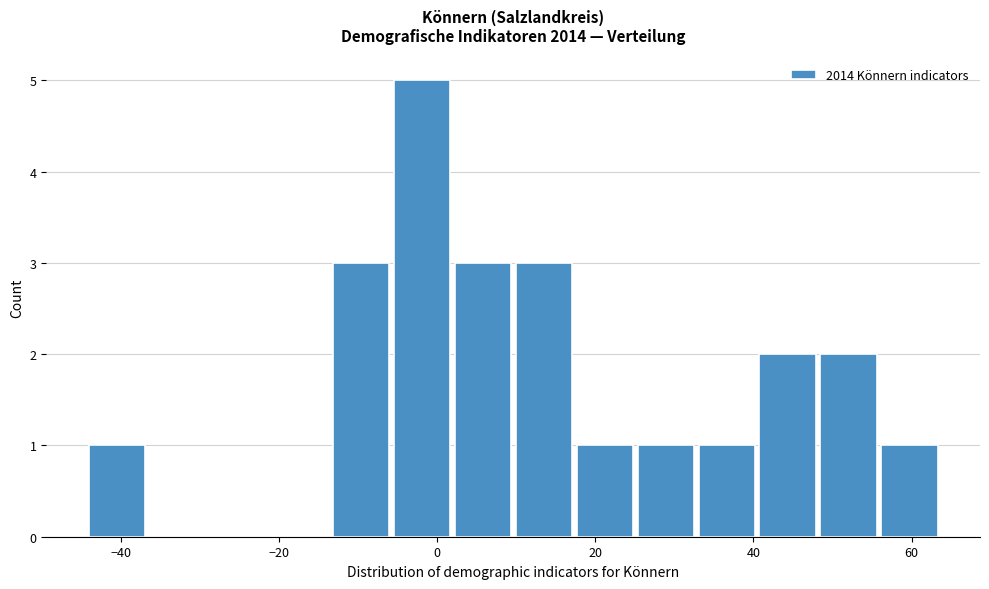

Around what value on the x-axis is the tallest bar? Give the approximate position of its centre, as read against the axis.

-2